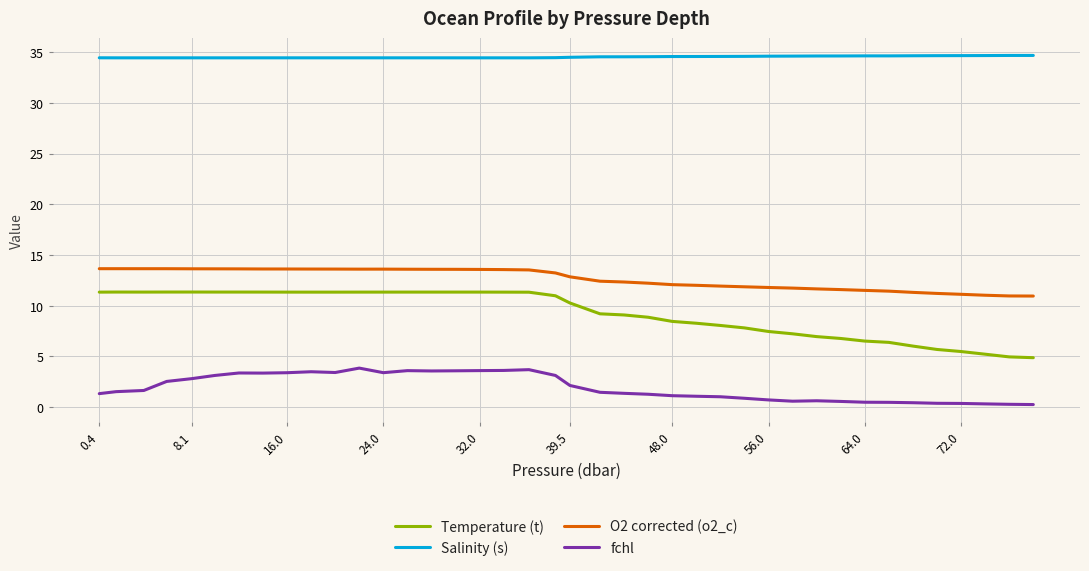

List the series in order of their peak value, highest first.

Salinity (s), O2 corrected (o2_c), Temperature (t), fchl